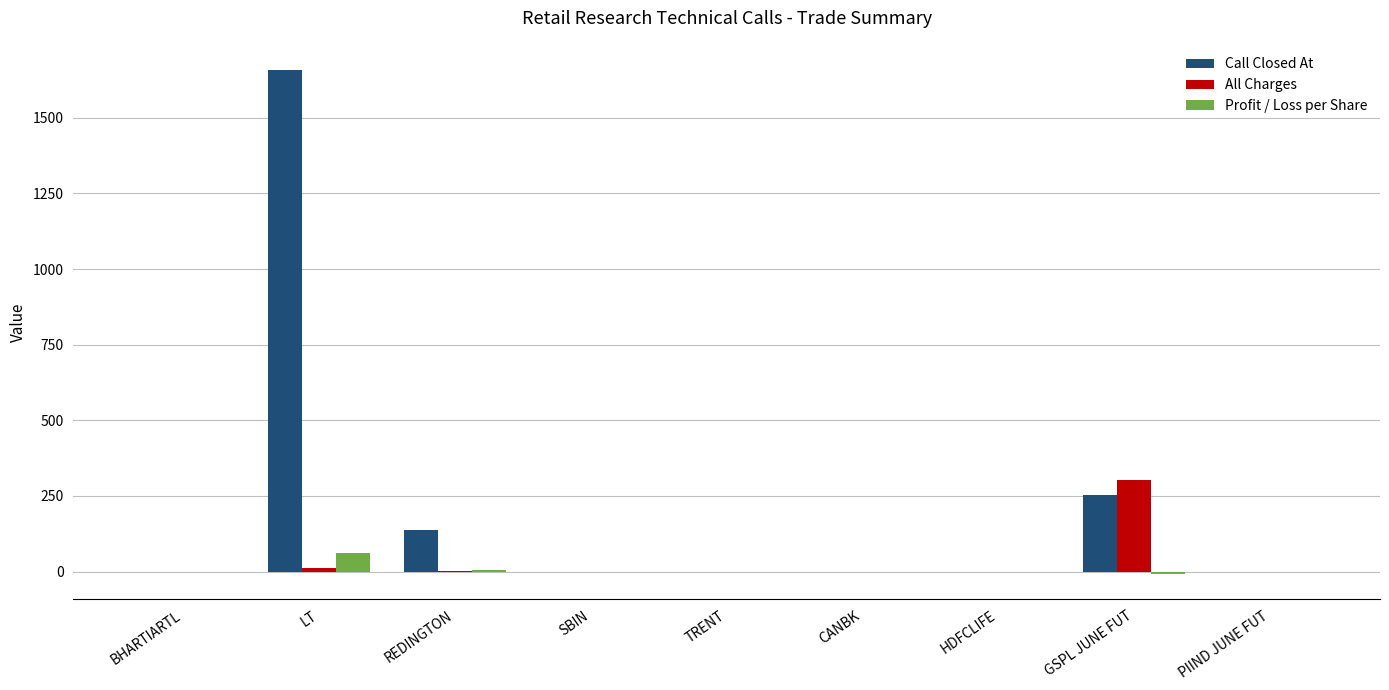

What is the sum of the Profit / Loss per Share values at TRENT and REDINGTON?

5.0